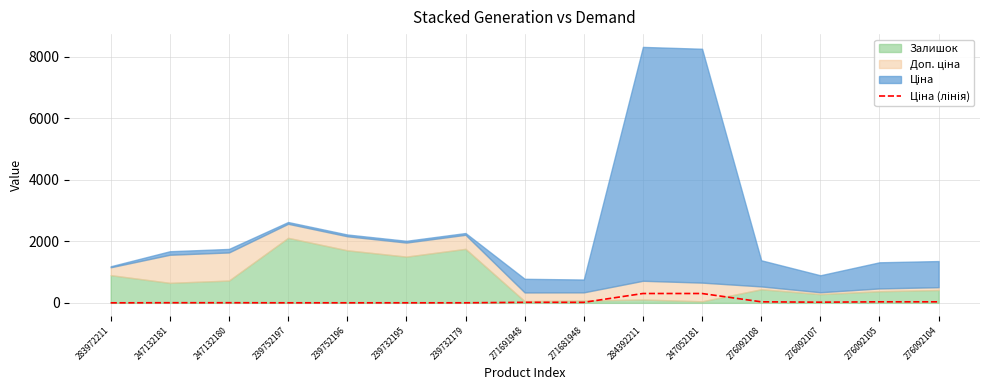

Is it true that the value at 276092107 is 22.1?

True